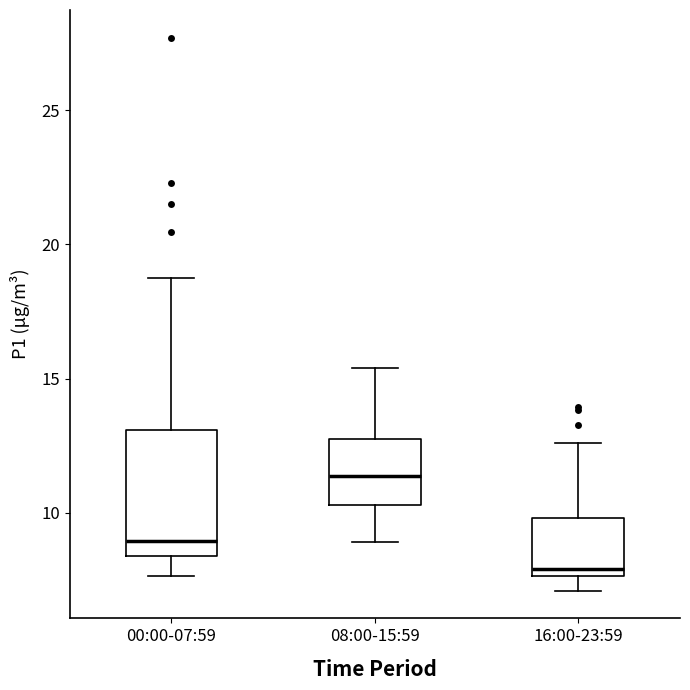

Which box's median line is the highest?

08:00-15:59